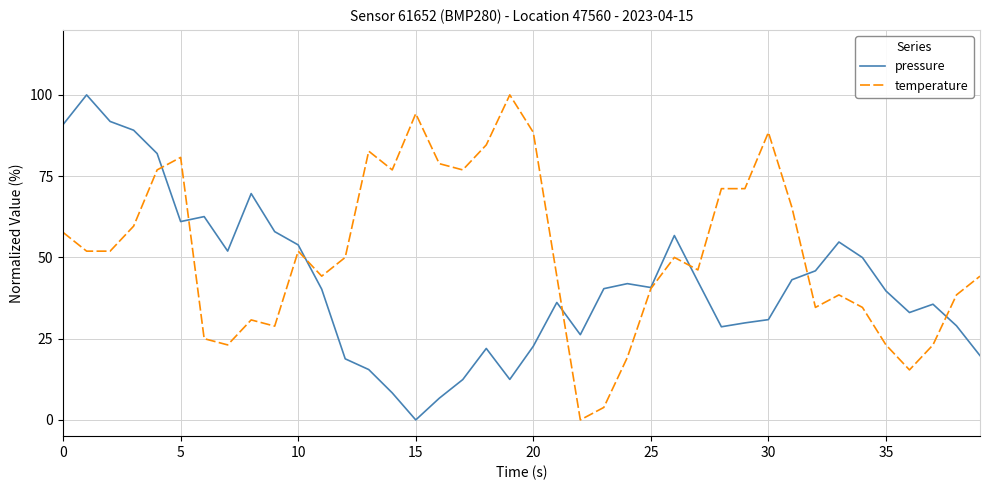

List the series in order of their overall mean, highest first.

temperature, pressure